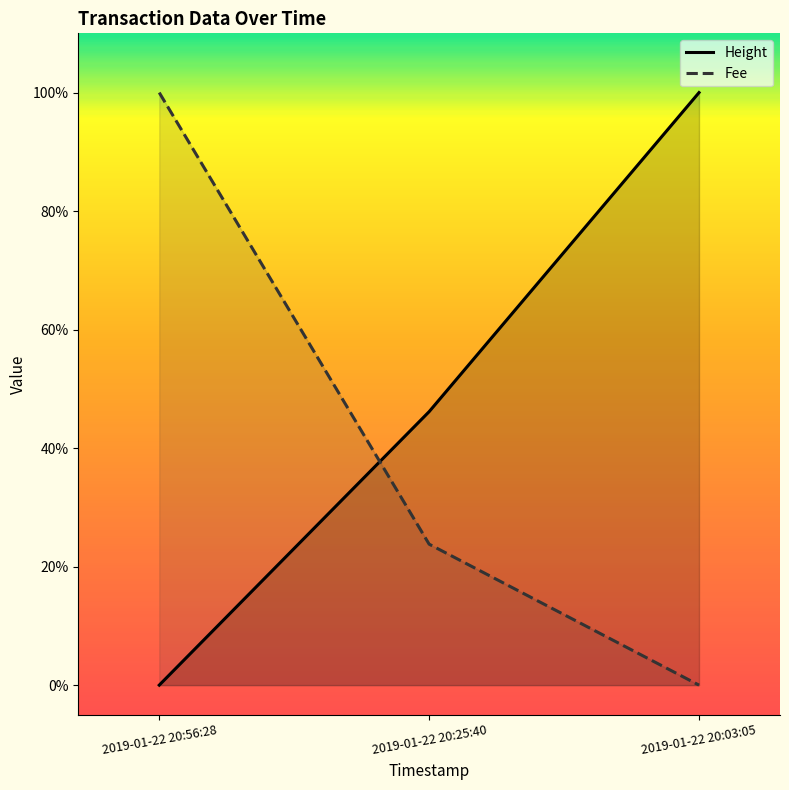

Does the chart display data point markers on the line(s)?

No